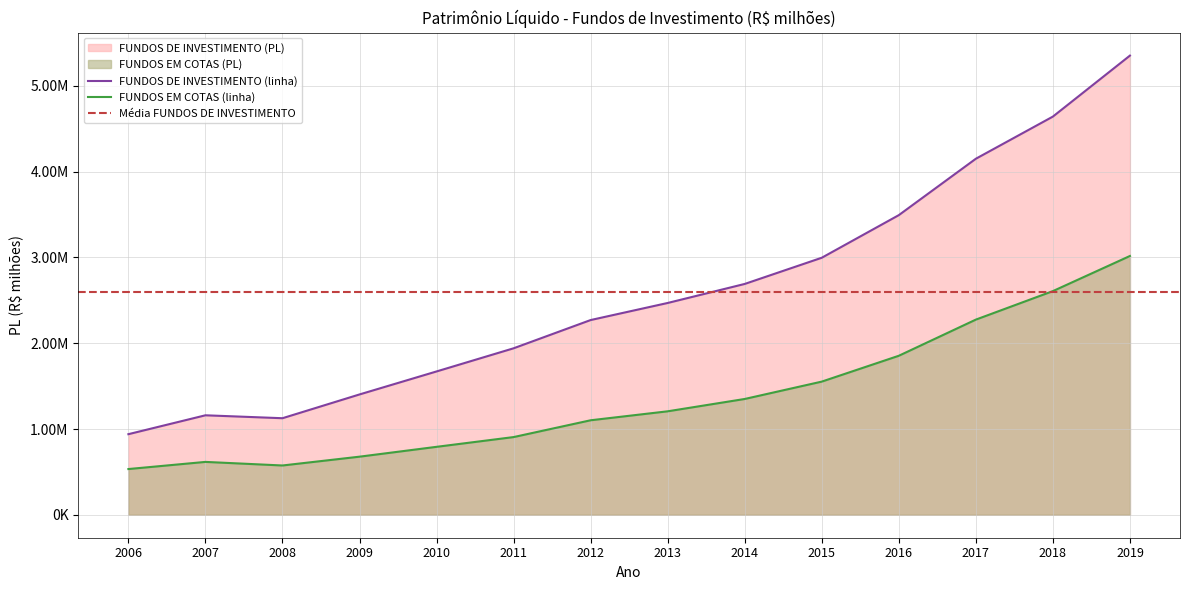

What is the average value of the FUNDOS DE INVESTIMENTO (PL) series?

2593729.6